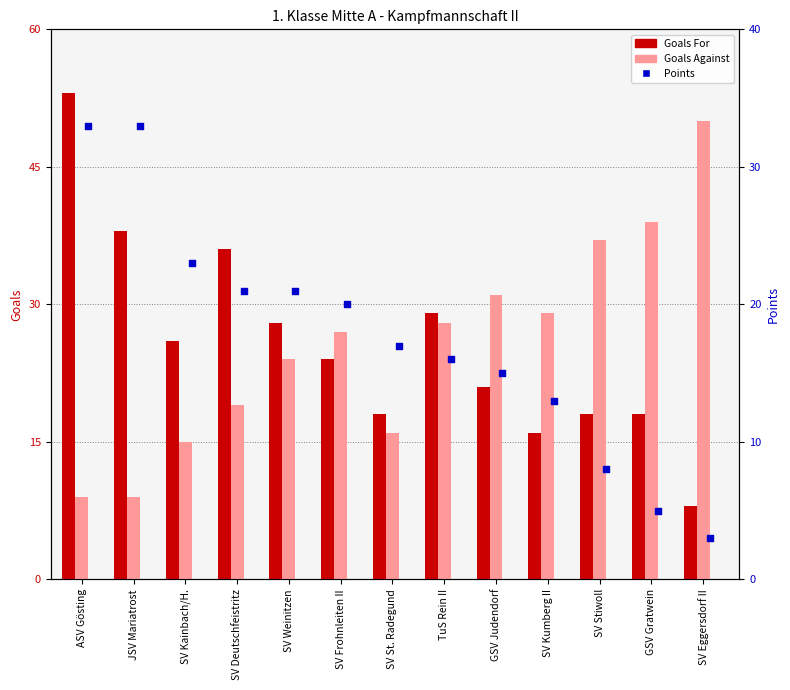

Is the value of Goals For at JSV Mariatrost greater than the value of Points at SV Kainbach/H.?

Yes